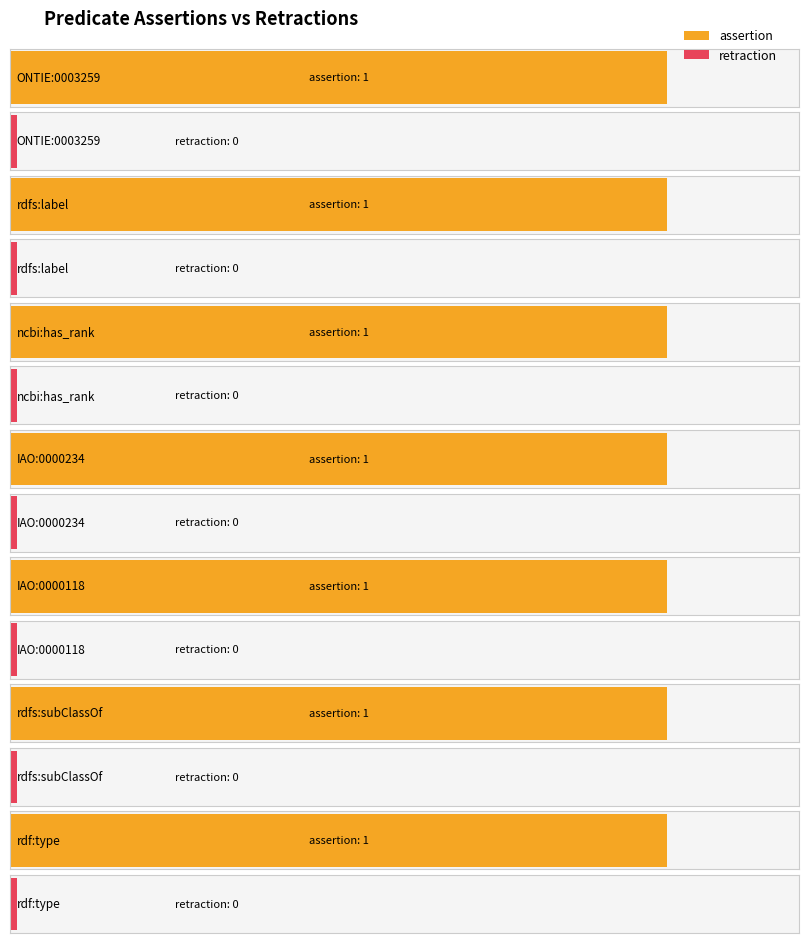

Where is assertion nearest to the value 1?

ONTIE:0003259